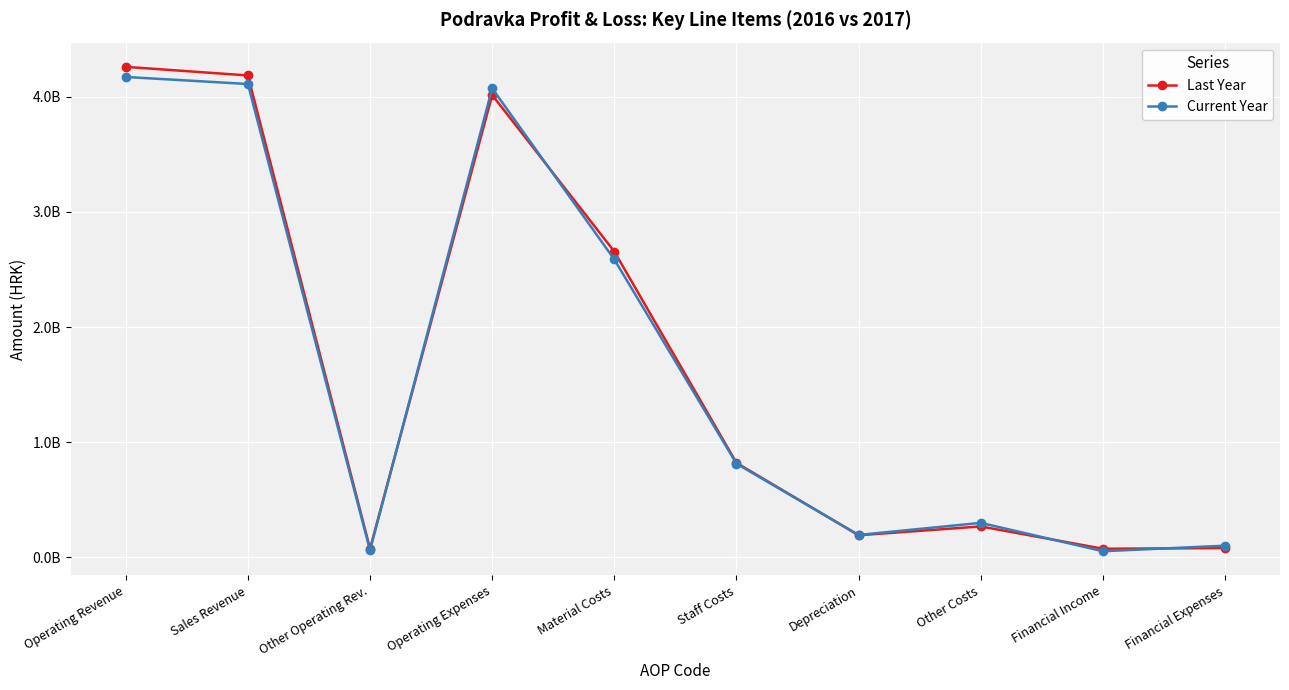

How many intersections are there between Current Year and Last Year?

5